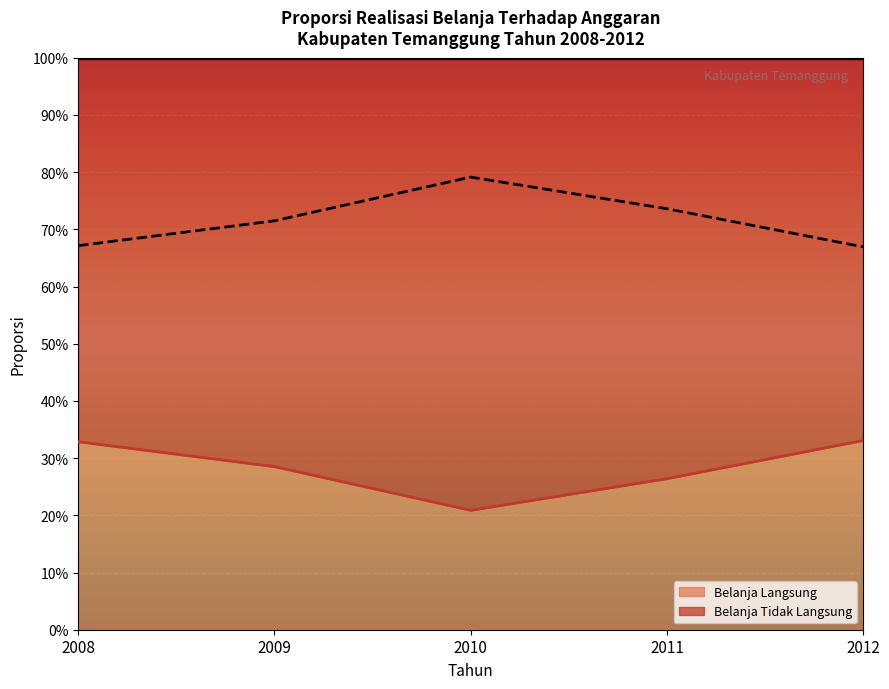

Which label corresponds to the smallest value in the chart?

2010